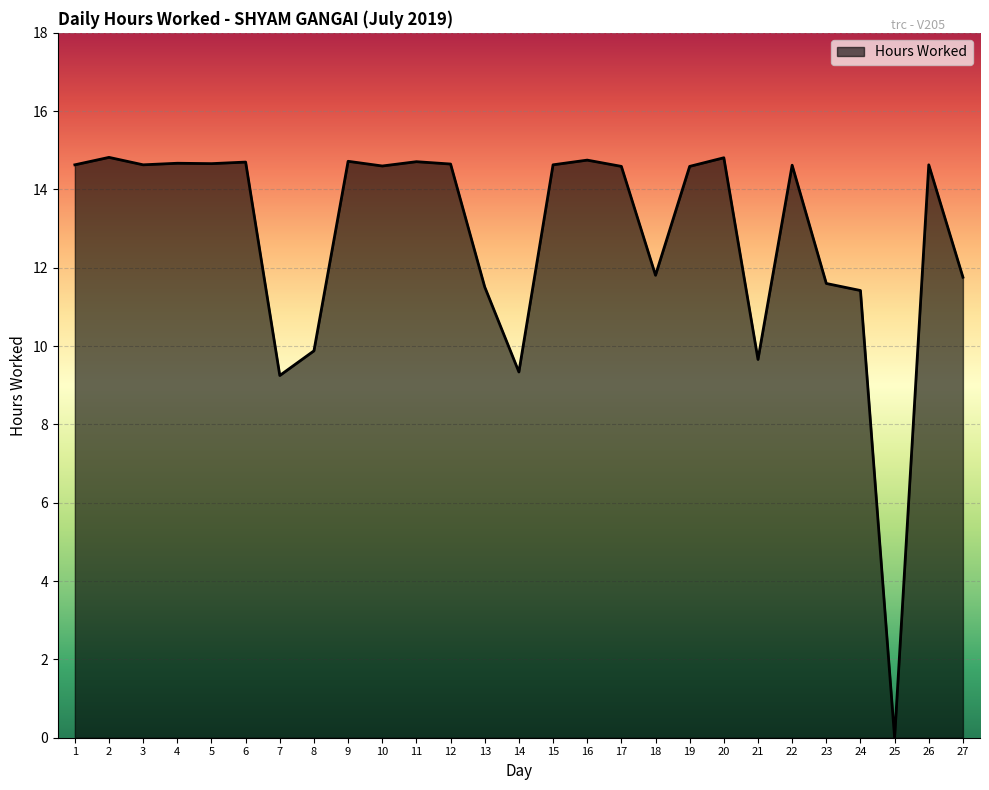

What is the maximum value shown in the chart?

14.8